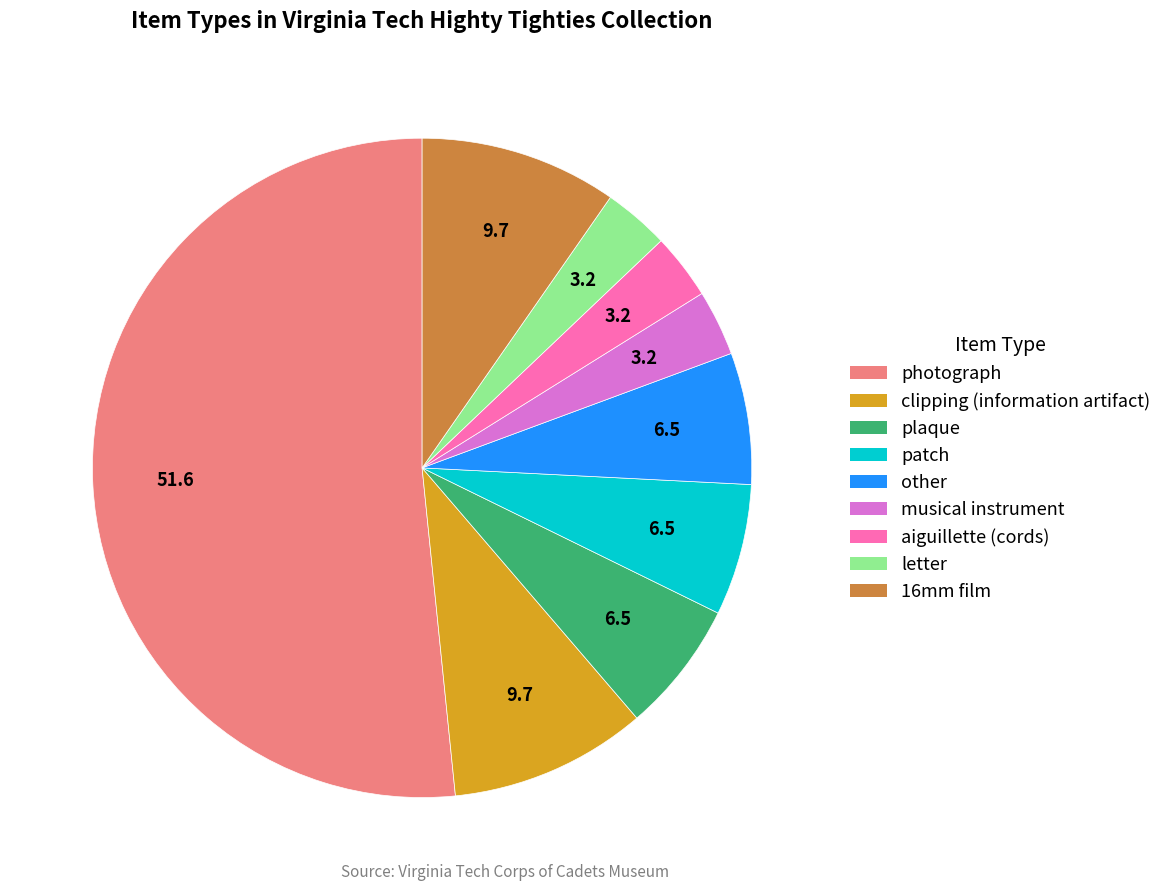

Which category has the biggest portion of the pie?

photograph